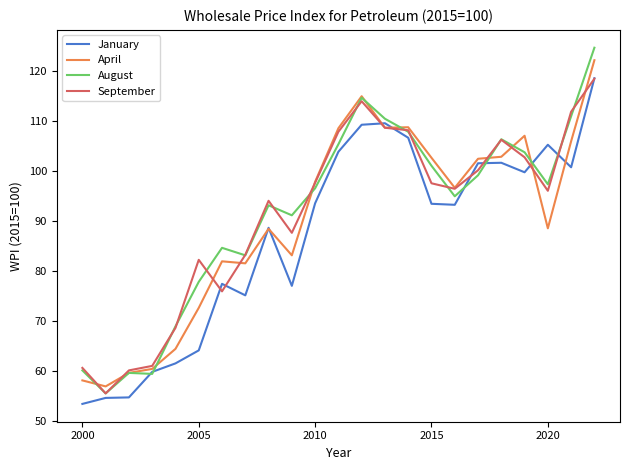

What is the maximum value for September?

118.4